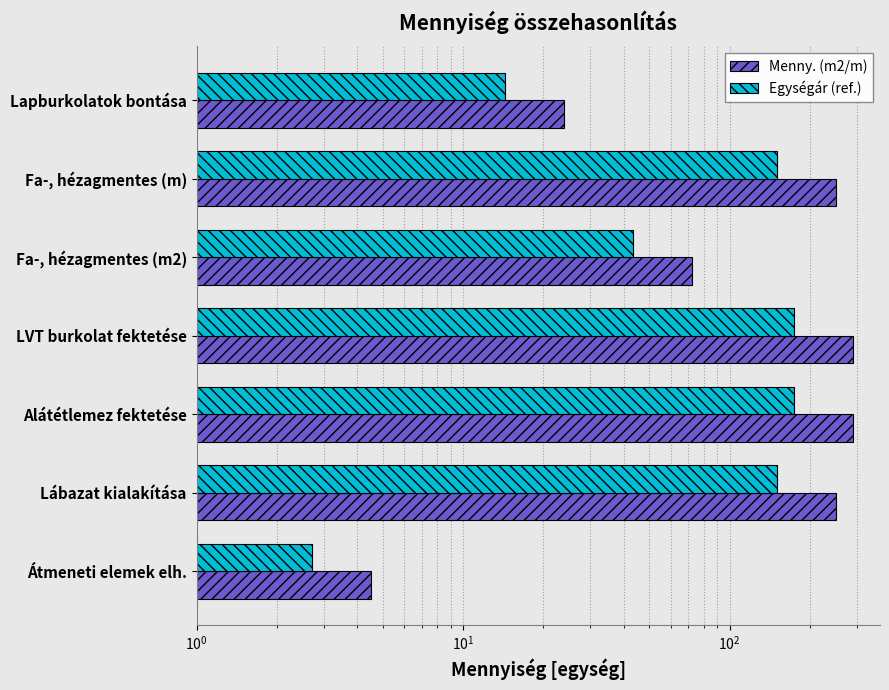

What is the value of the Egységár (ref.) bar at the 5th from the left?

174.0